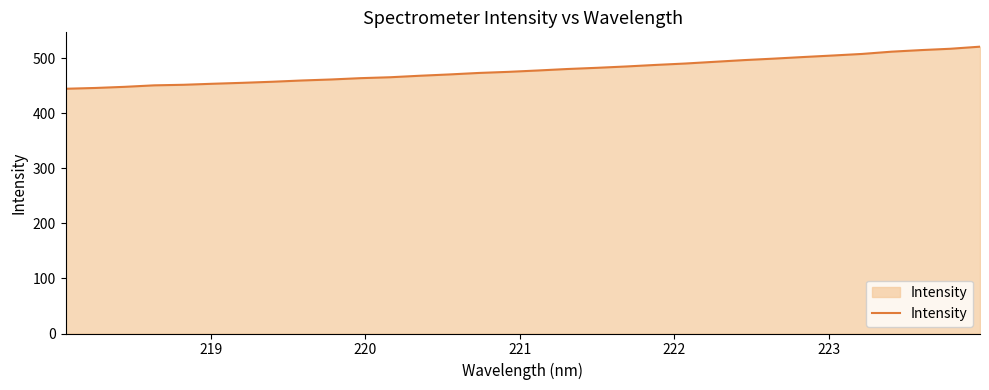

What is the difference between the maximum and minimum values?

76.5